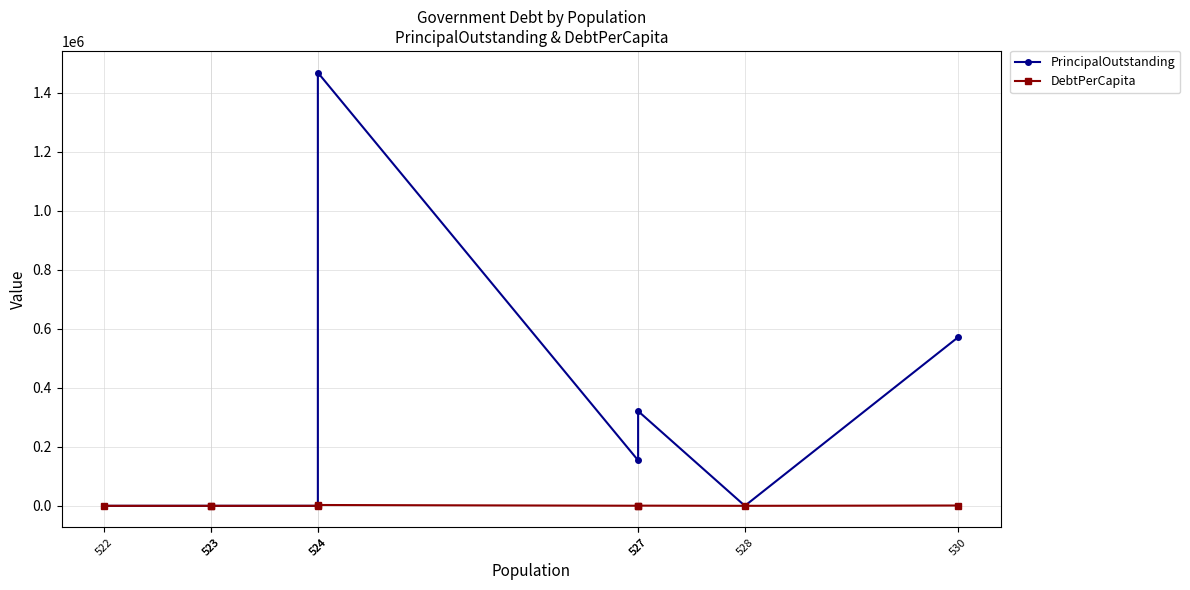

What is the highest value of the DebtPerCapita series?

2801.5